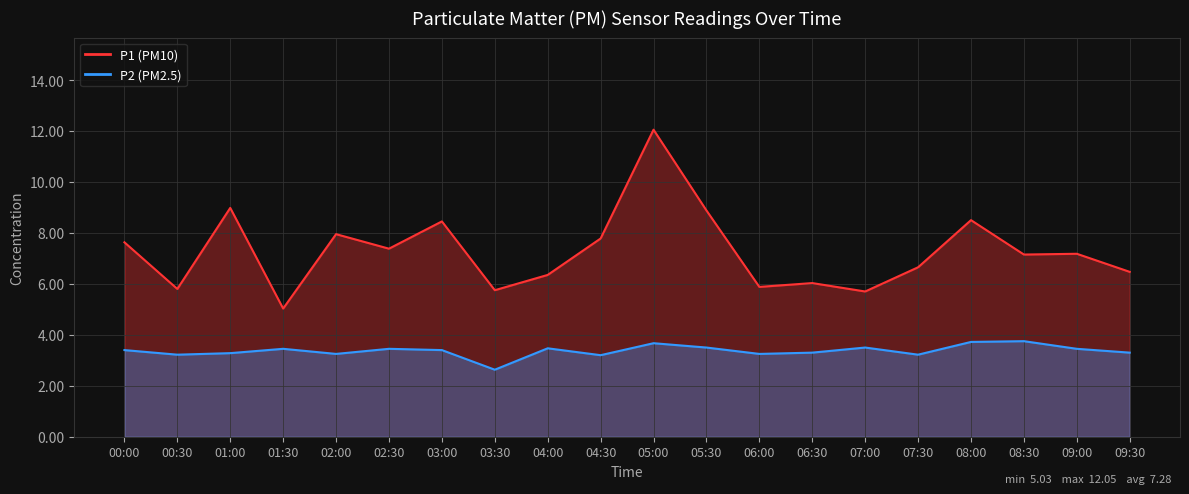

Between 04:00 and 01:30, which is larger?

04:00